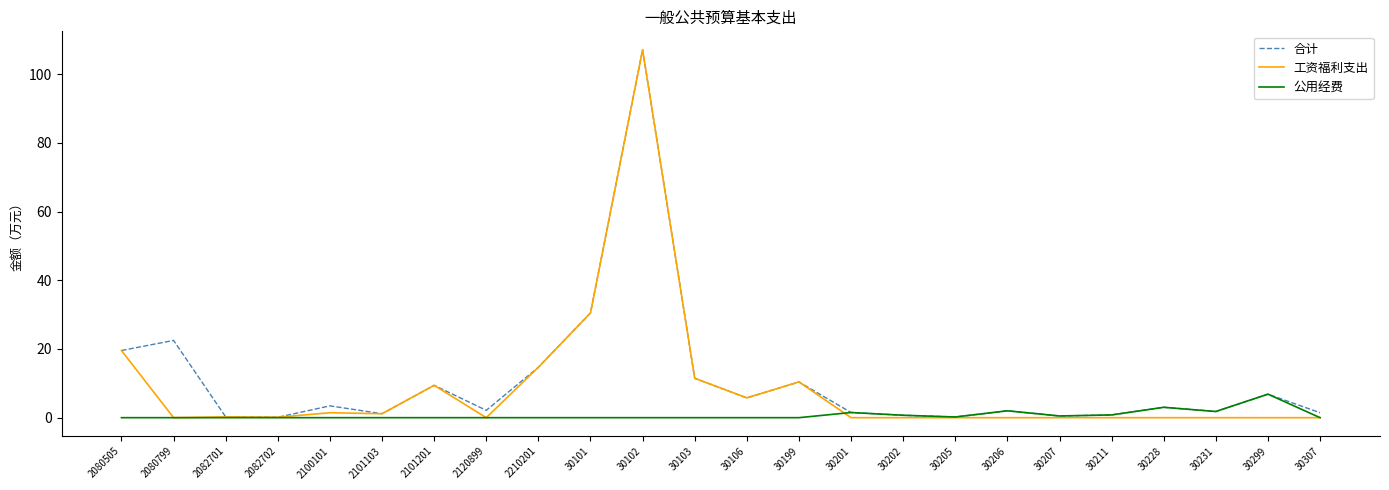

Which series has the largest range (max minus min)?

工资福利支出